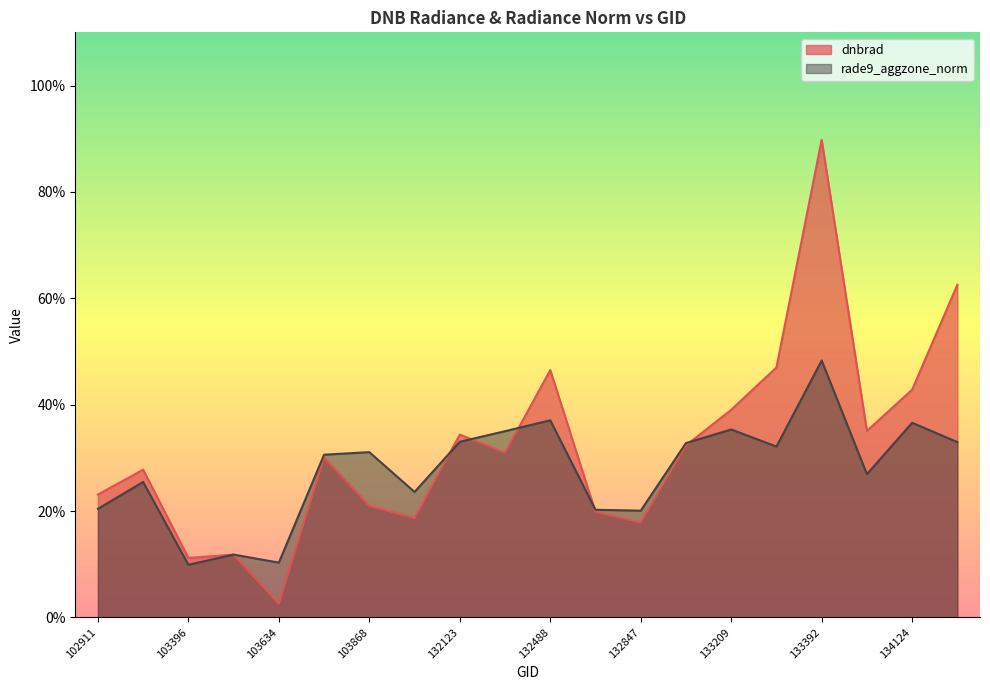

How many interior local valleys does the dnbrad series have?

6